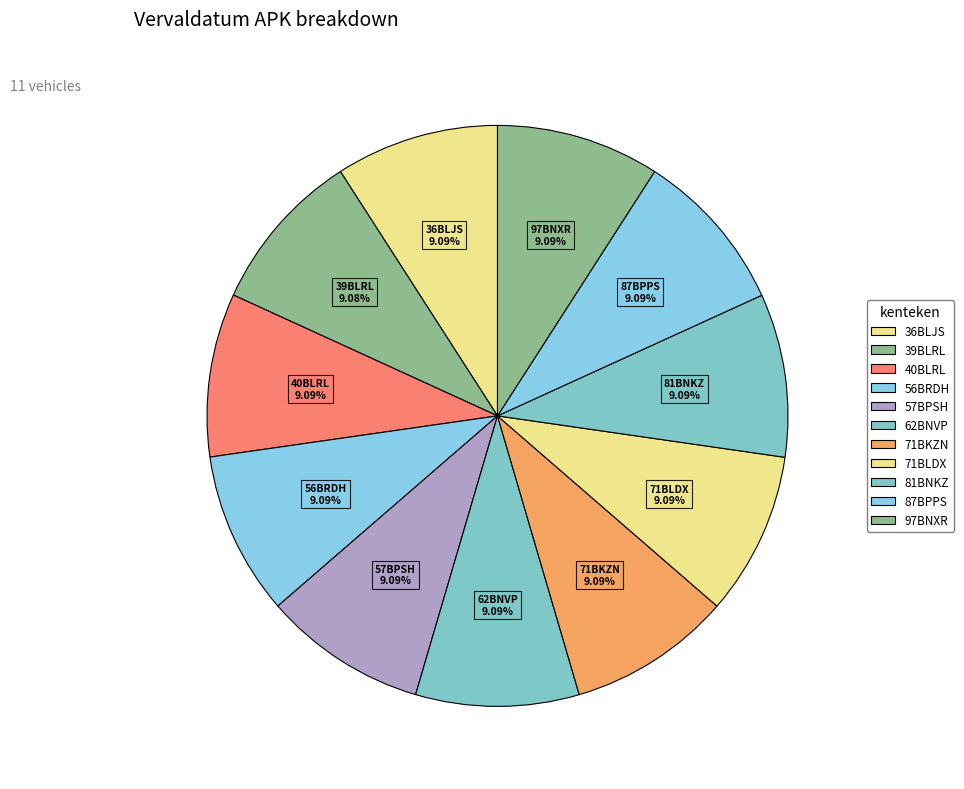

Approximately how many times larger is the value at 81BNKZ compared to 71BLDX?

1.0